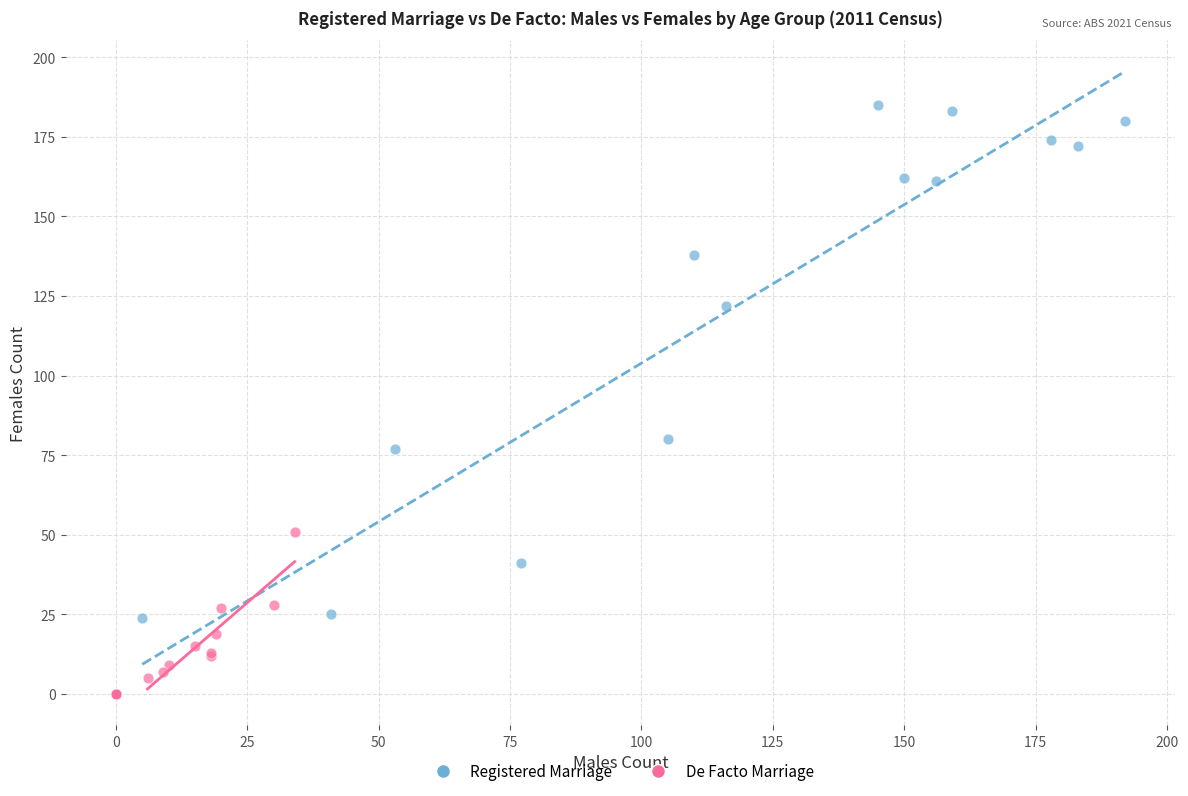

Which series has the largest Y range (max minus min)?

Registered Marriage